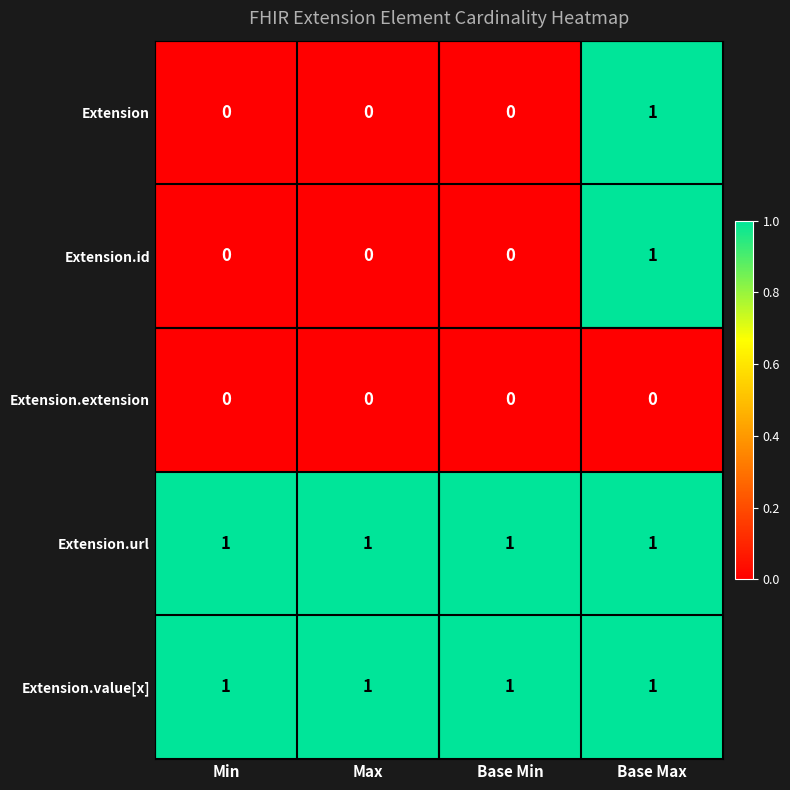

What is the sum of all Extension.url values?

4